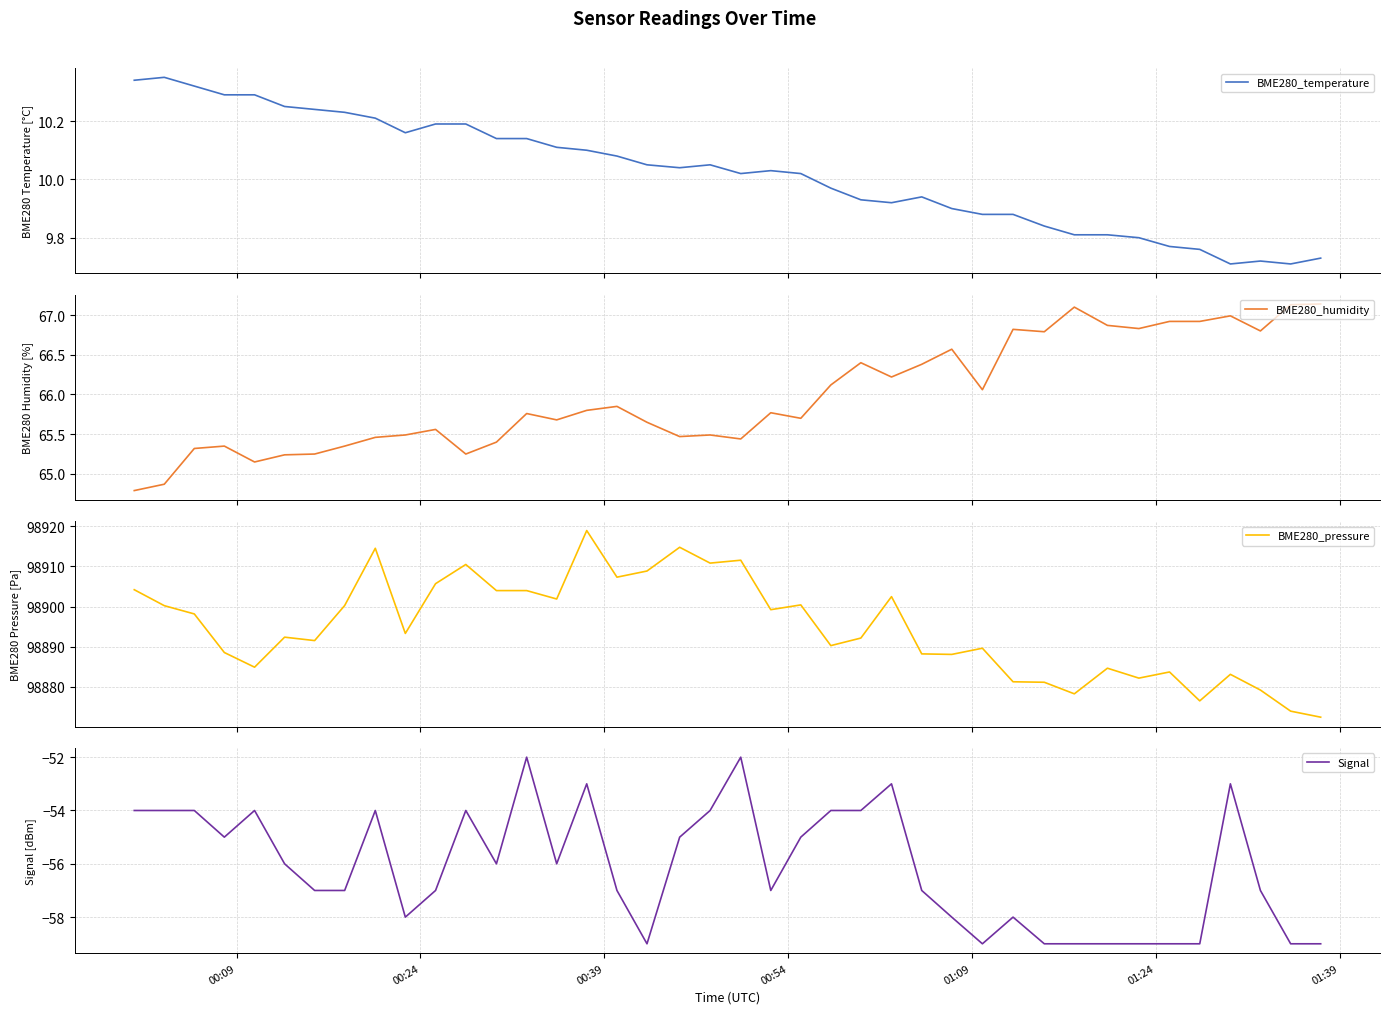

Does the chart have visible grid lines?

Yes